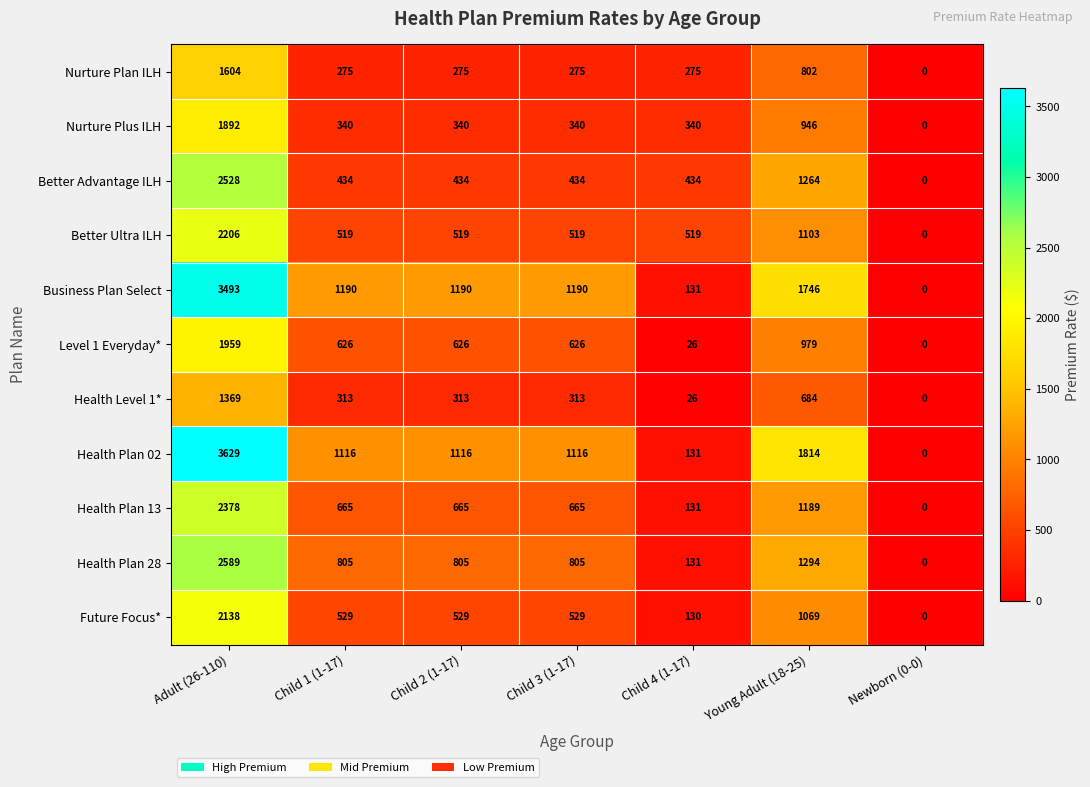

What is the maximum value for Business Plan Select?

3493